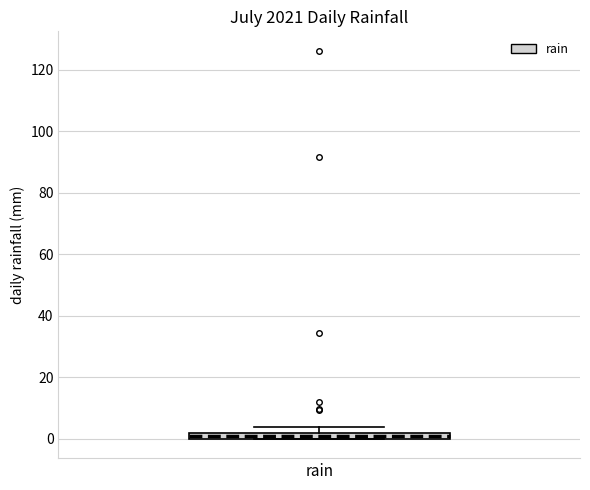

Where is the upper edge of the box for rain on the y-axis? The values are not printed on the chart, so give them approximately, as read against the axis.

2